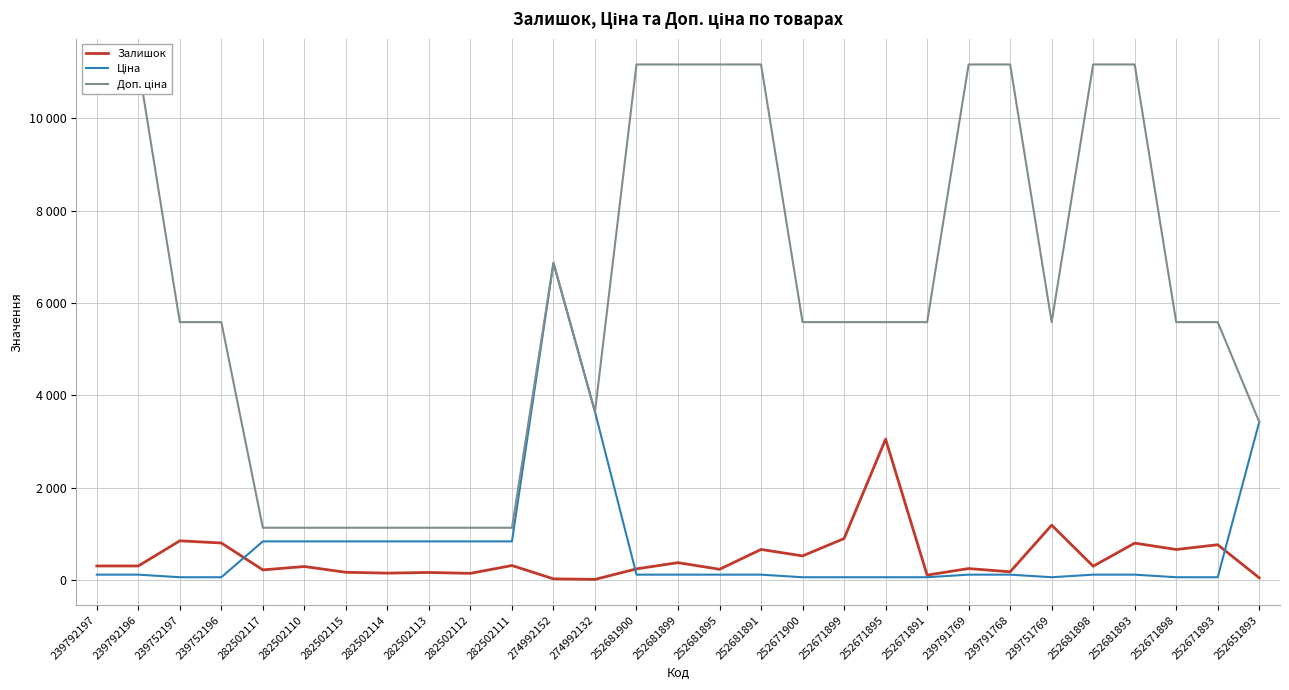

What is the label of the 29th point from the left?

252651893